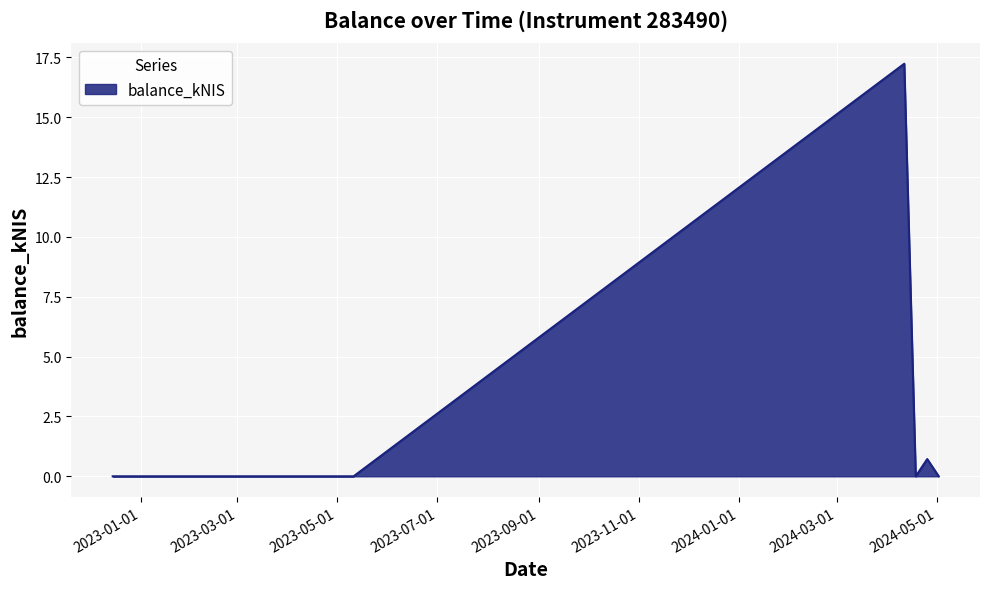

True or false: there are more than 0 points higher than both neighbors.

True